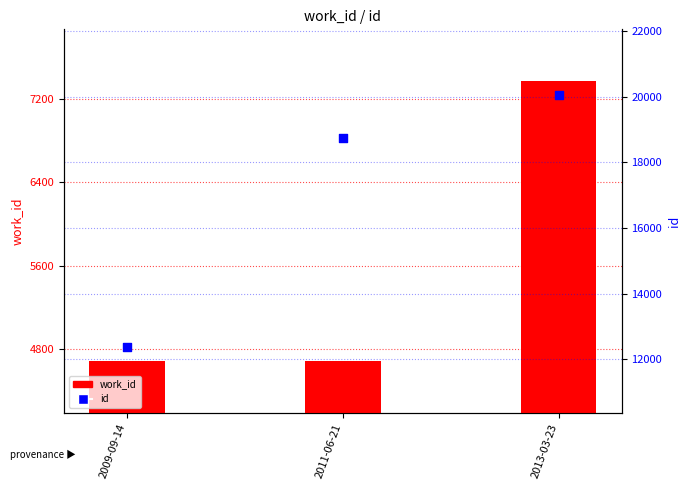

Which series contains the highest Y value?

id